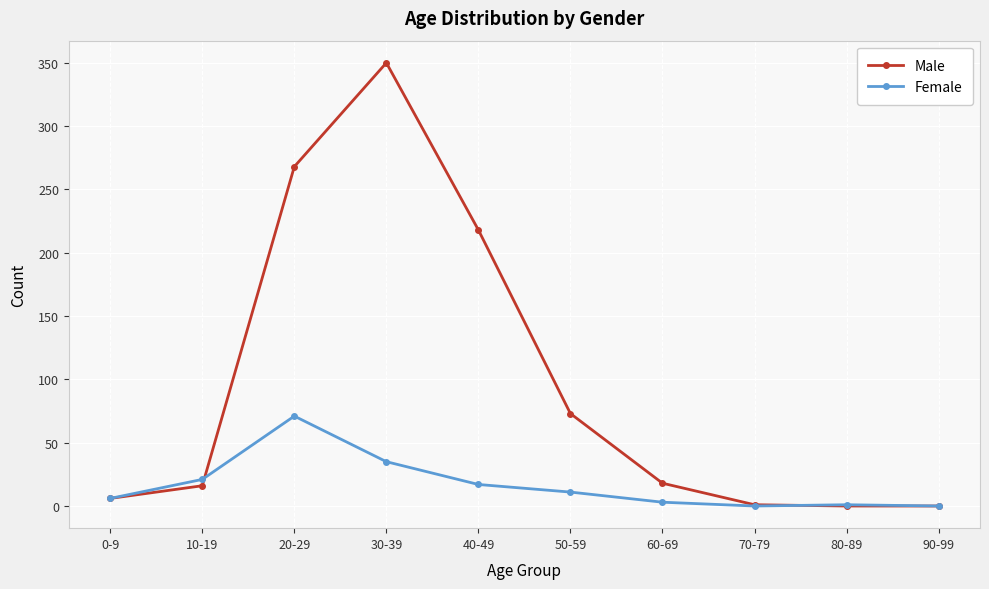

What position from the left is 10-19?

2